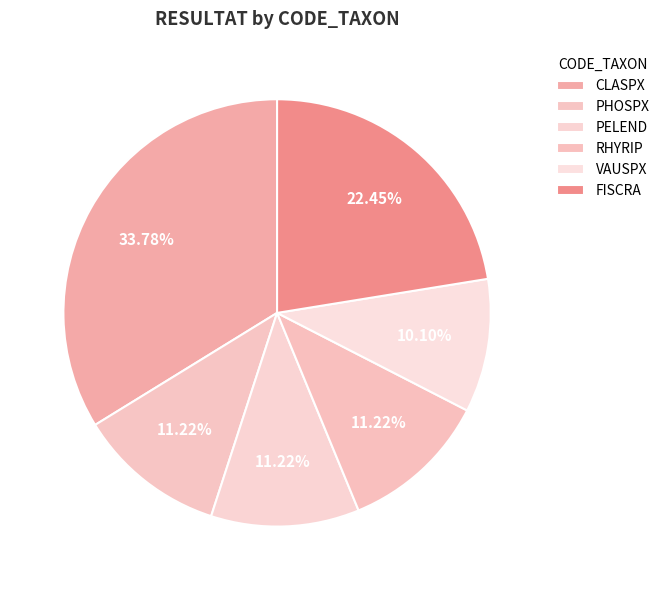

Count the number of slices in the pie.

6